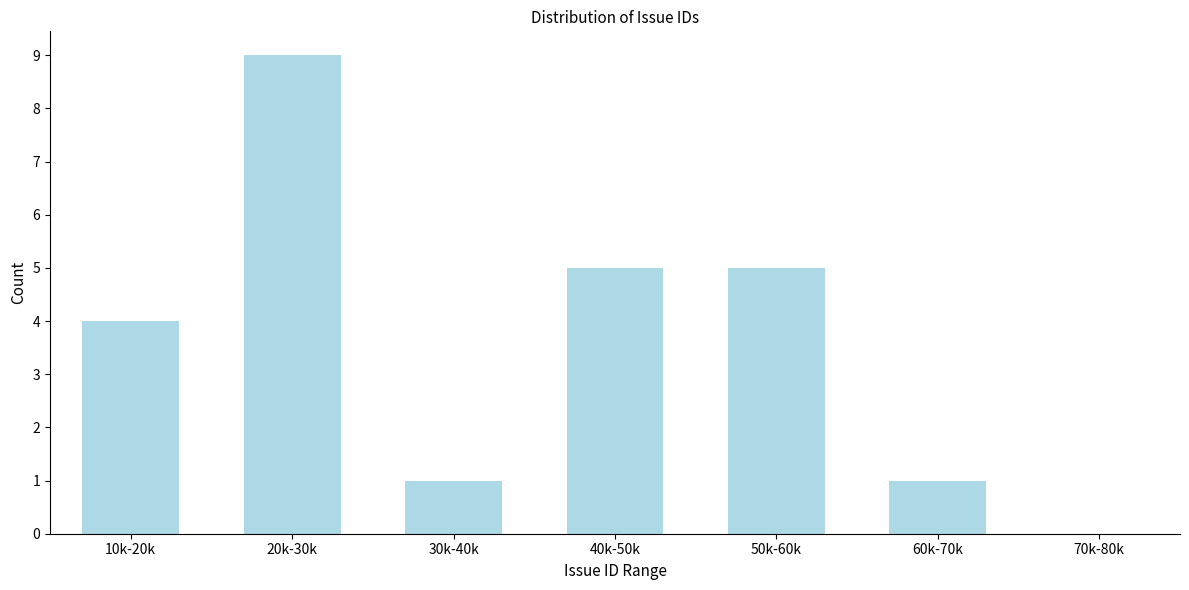

Reading left to right, list all the values displayed in this chart.

10k-20k=4	20k-30k=9	30k-40k=1	40k-50k=5	50k-60k=5	60k-70k=1	70k-80k=0